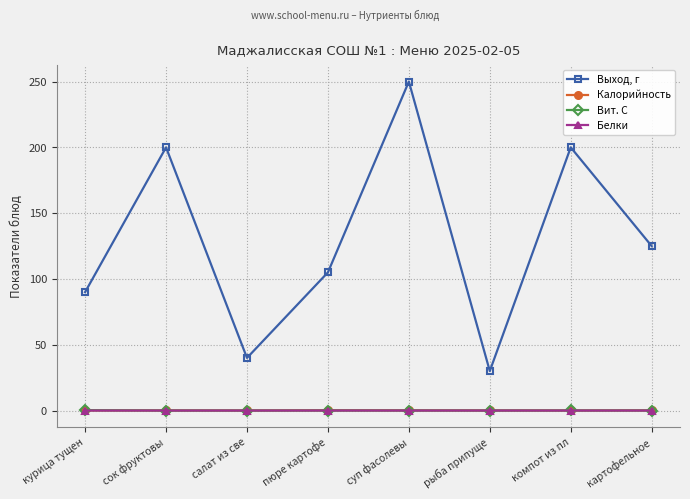

Is it true that Выход, г equals 250.0 at суп фасолевы?

True